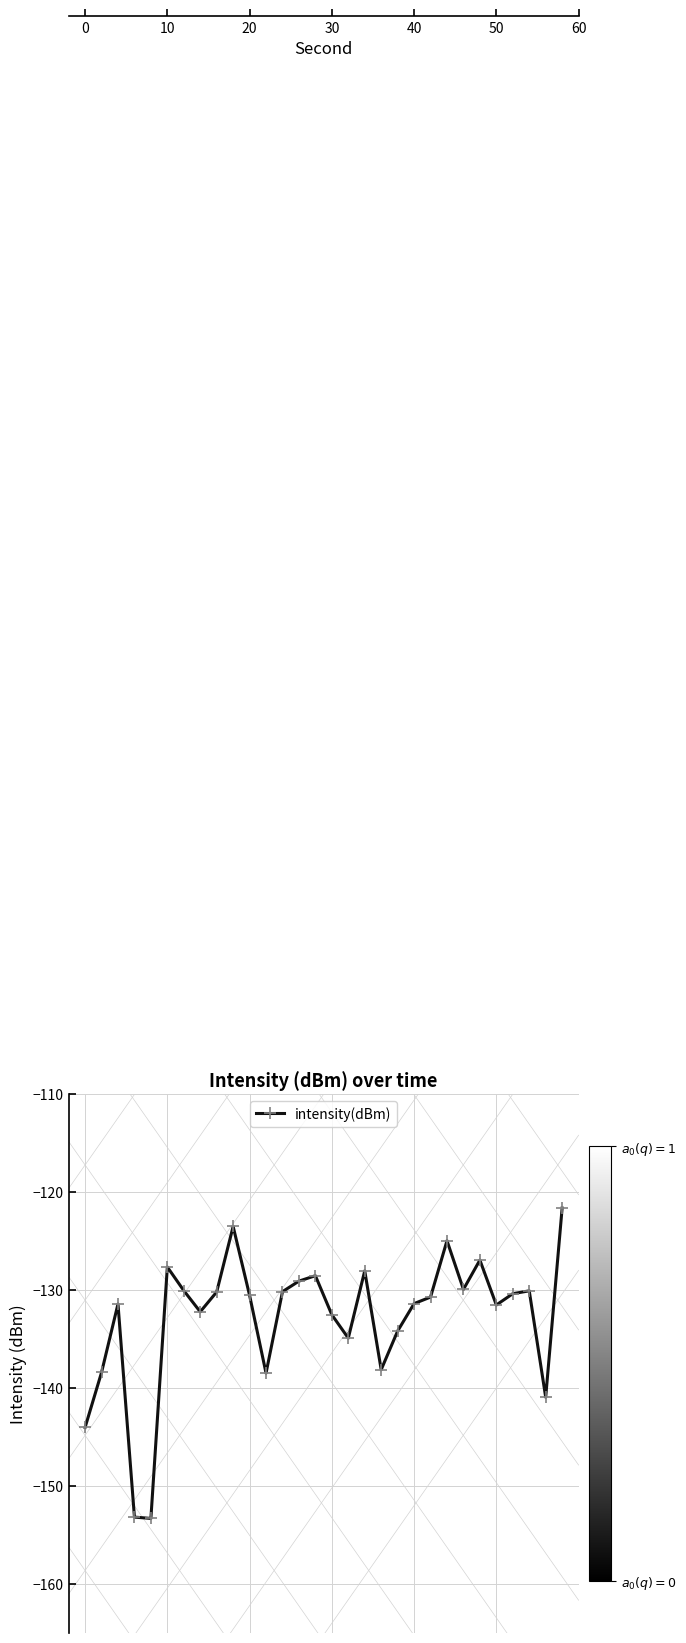

What is the minimum value for intensity(dBm)?

-153.3